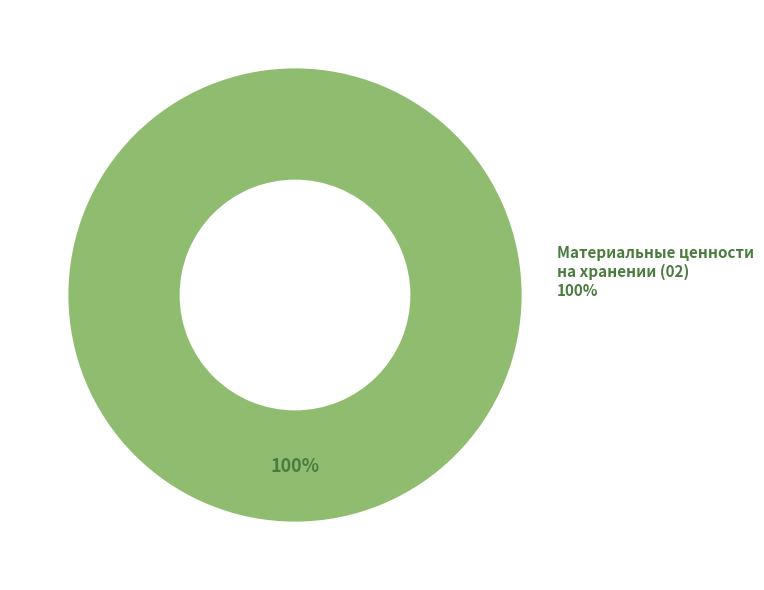

To the nearest percent, what portion does Материальные ценности на хранении represent?

100%